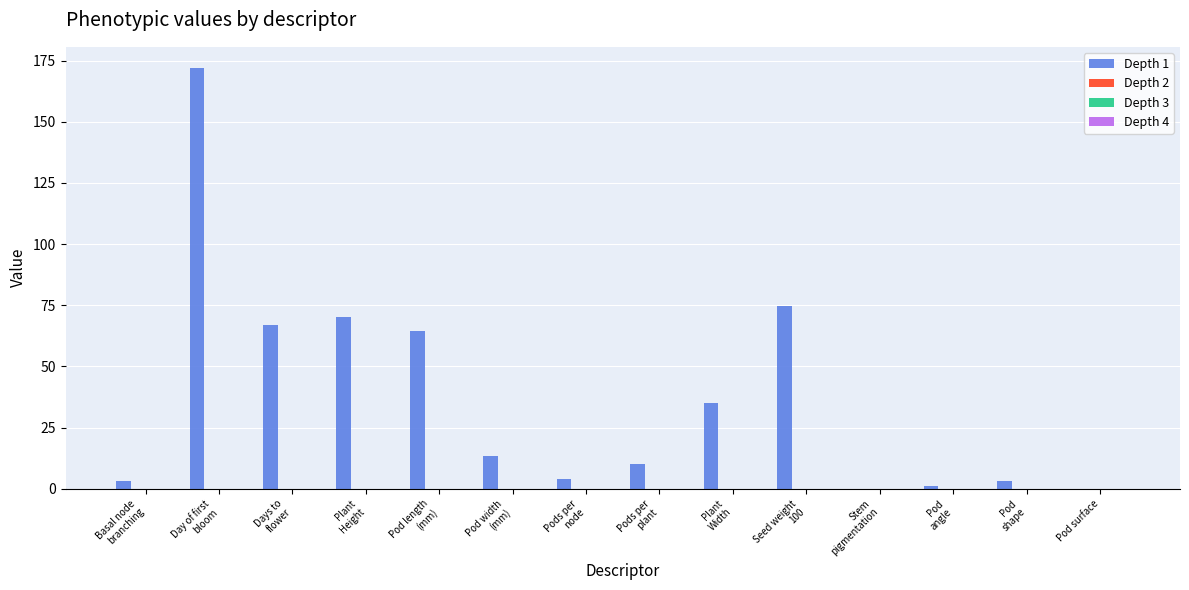

What is the maximum value shown in the chart?

172.0